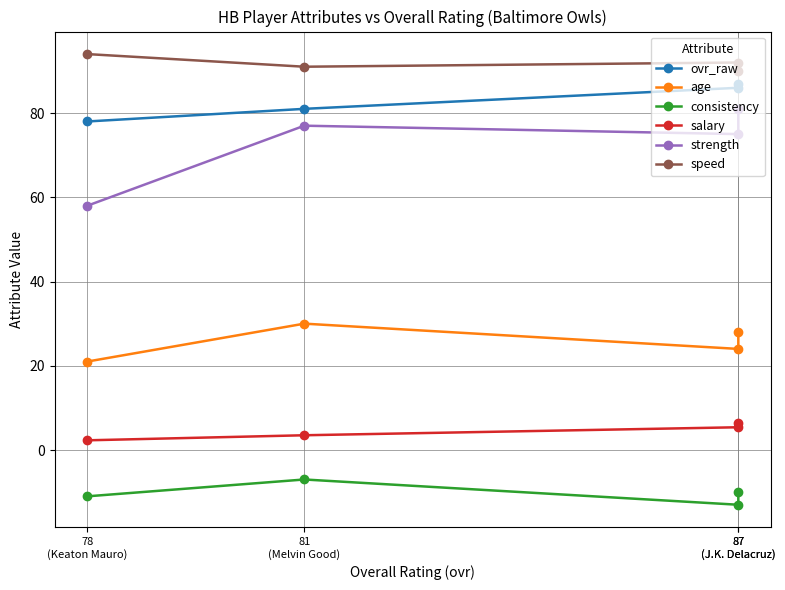

True or false: consistency has more than 2 points higher than both neighbors.

False